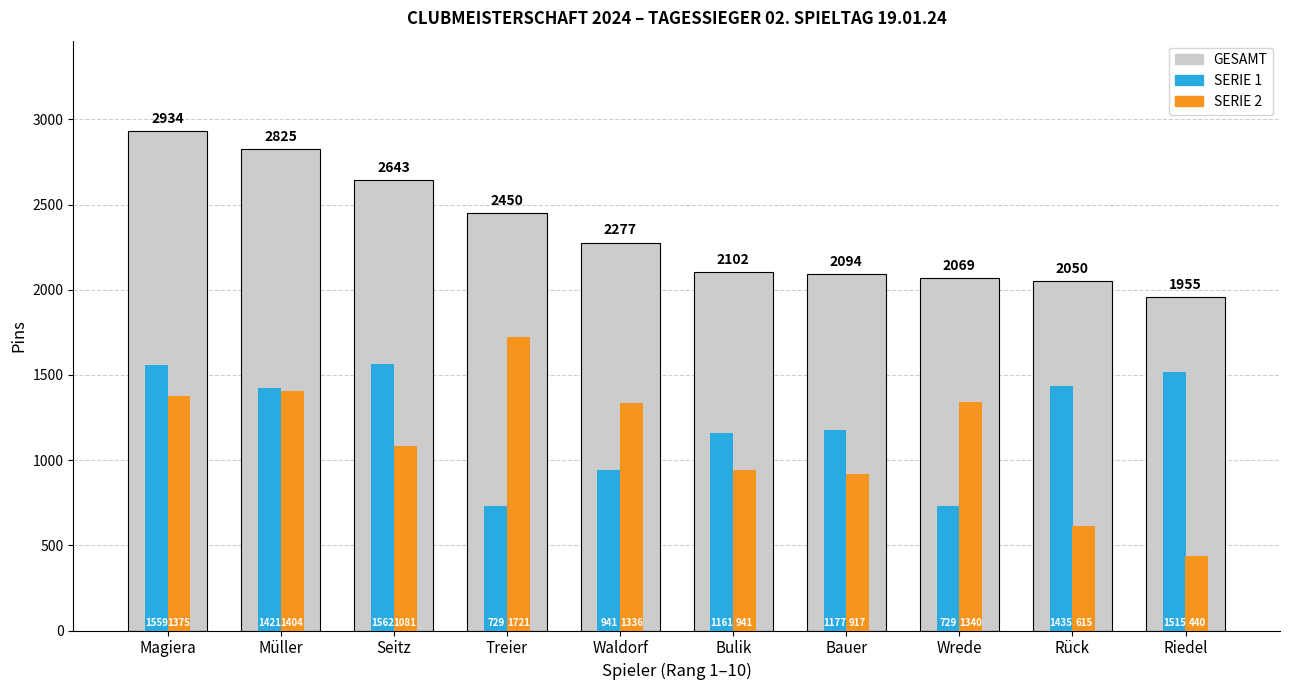

Is the value of SERIE 2 at Waldorf greater than the value of SERIE 1 at Magiera?

No